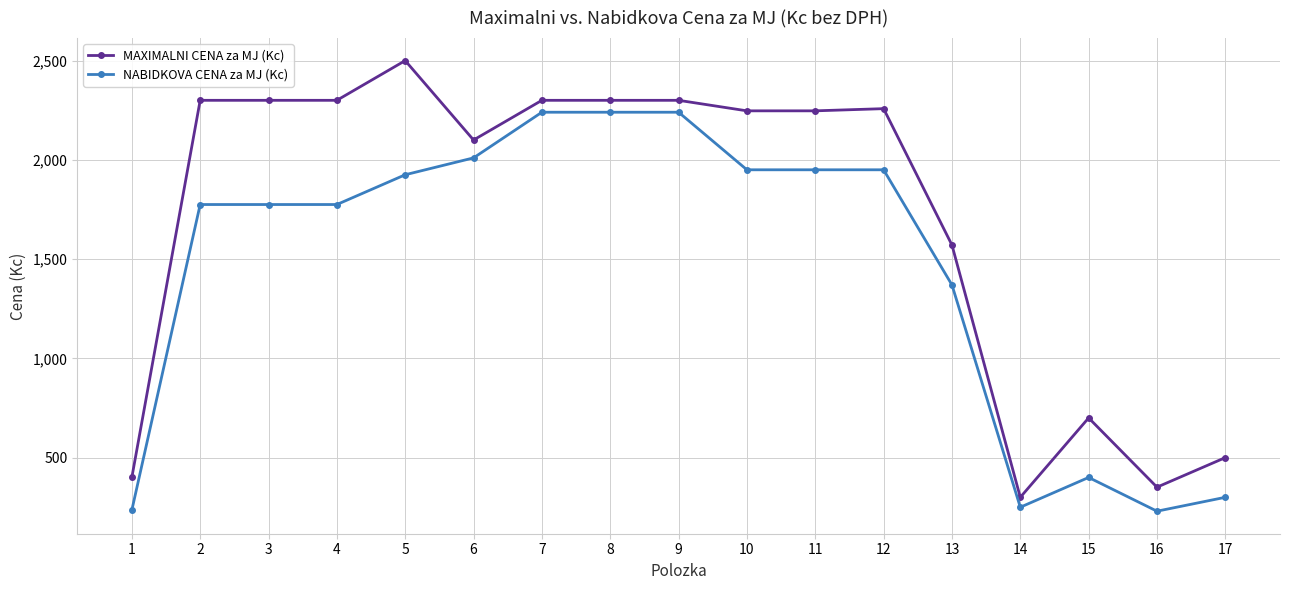

What is the sum of all NABIDKOVA CENA za MJ (Kc) values?

24615